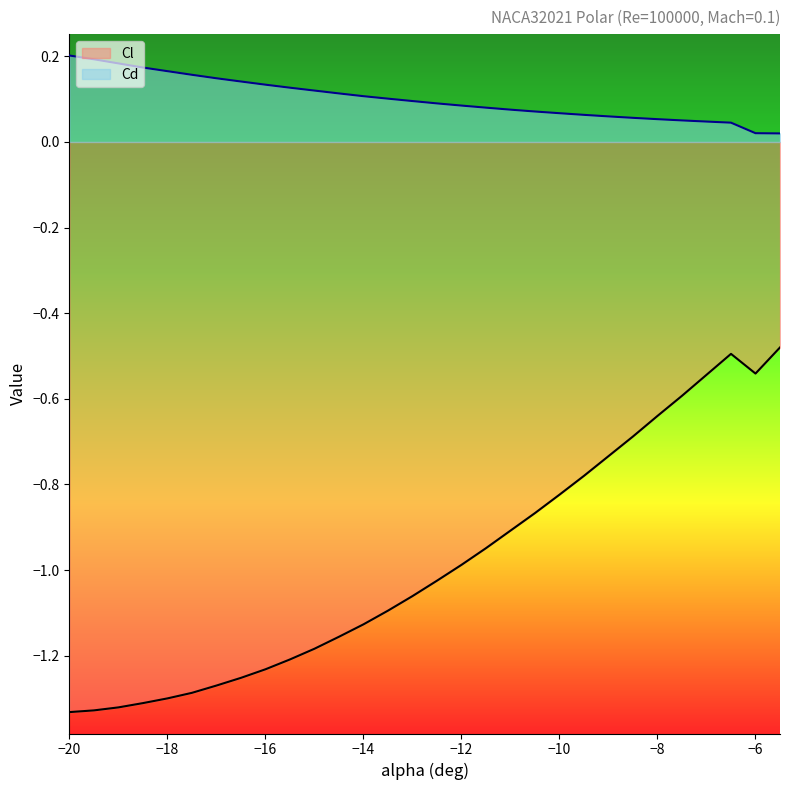

Where is the first local minimum for Cl?

-6.0